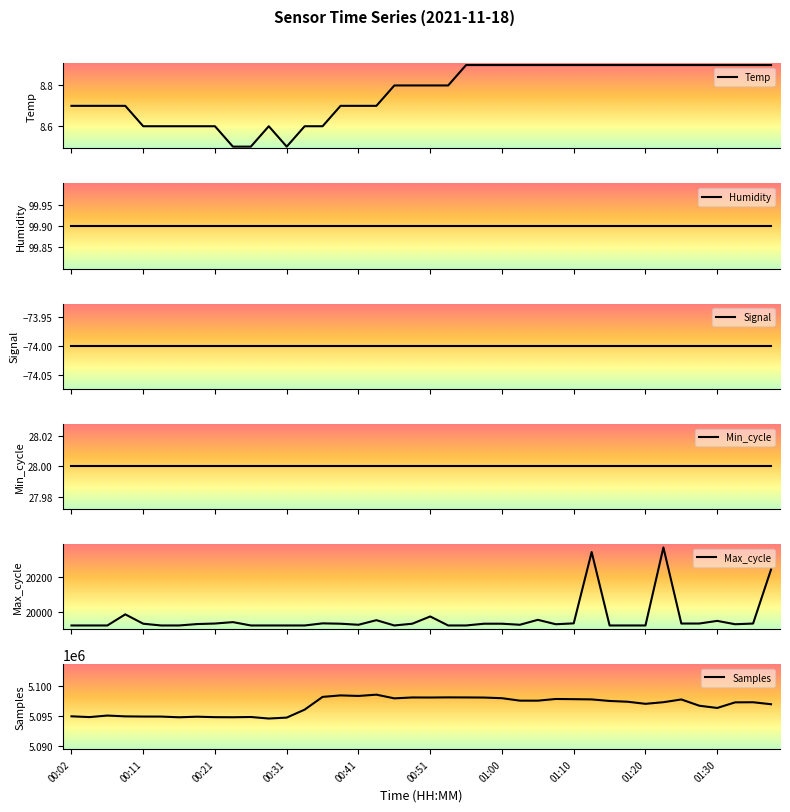

What is the maximum value for Temp?

8.9